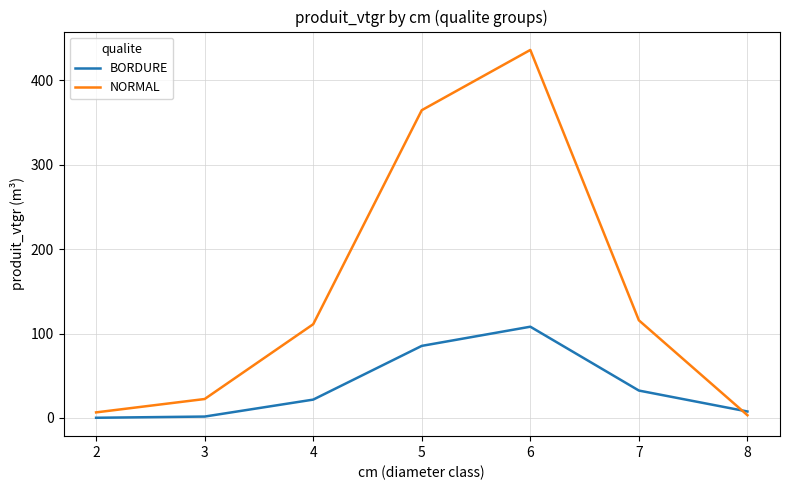

What is the average value of the BORDURE series?

36.7